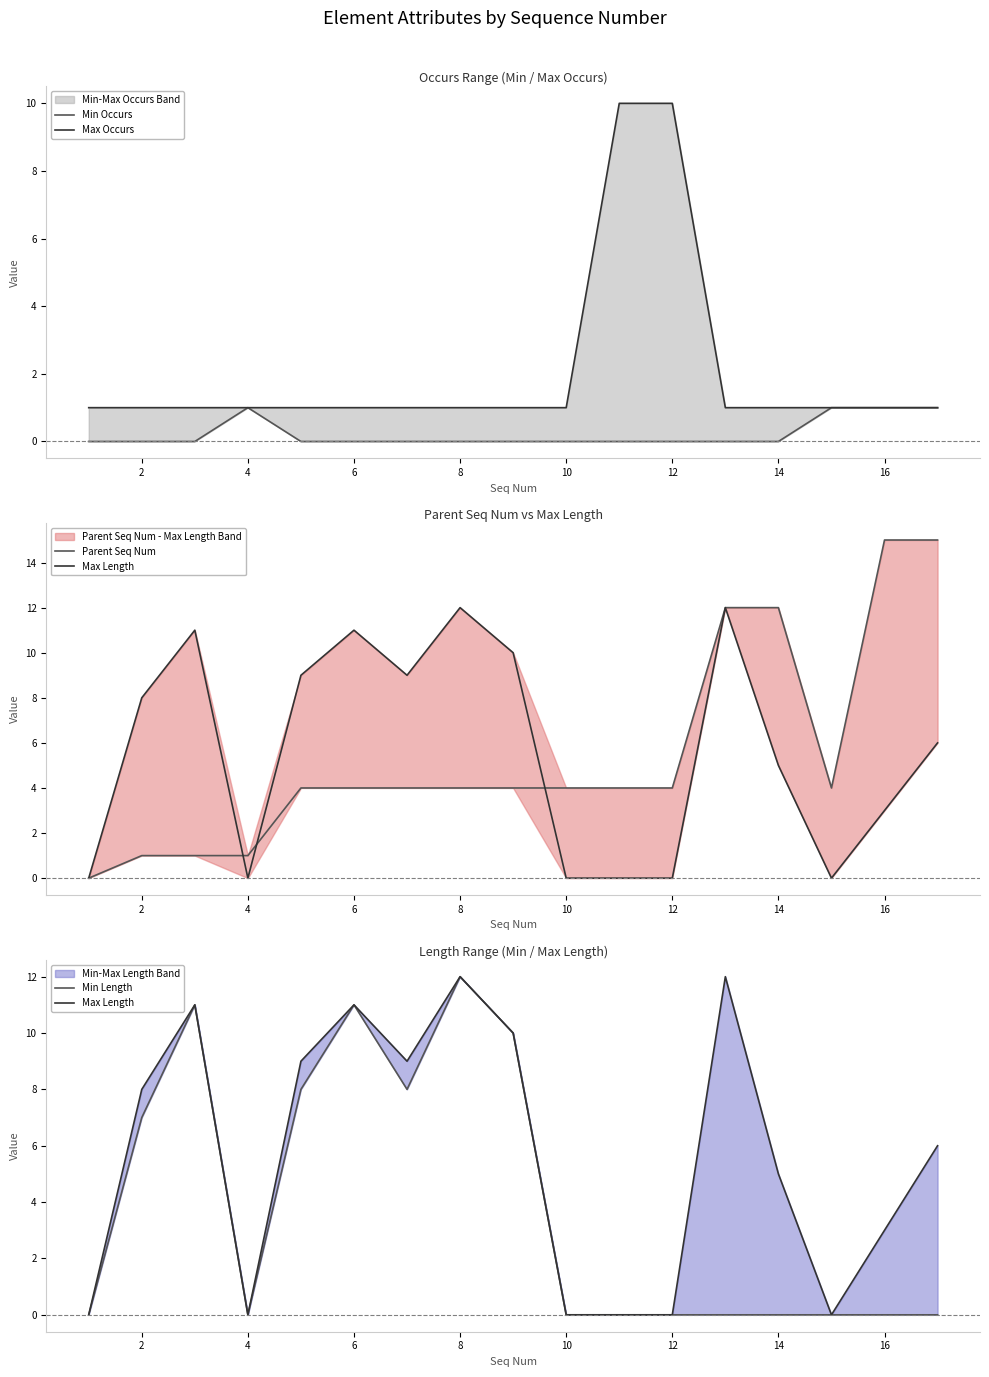

The value of Max Occurs at 4 is 0. True or false?

False